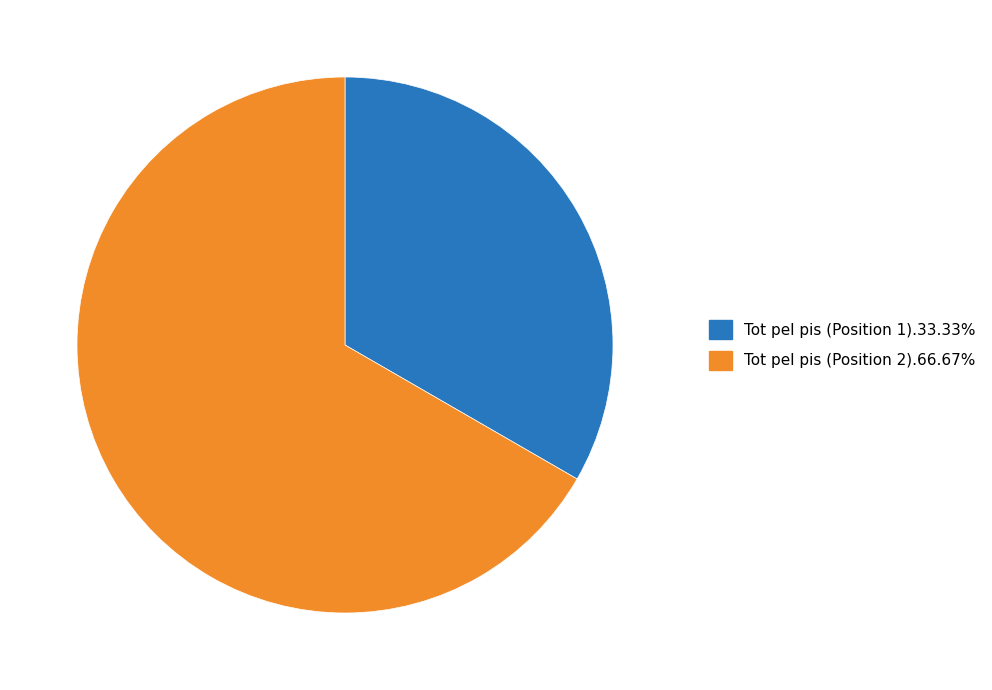

Is there any slice that represents more than half of the pie?

Yes